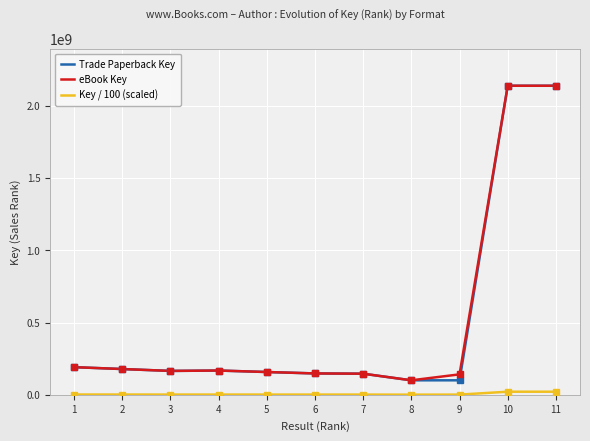

The value of Trade Paperback Key at 11 is 2137680441. True or false?

True